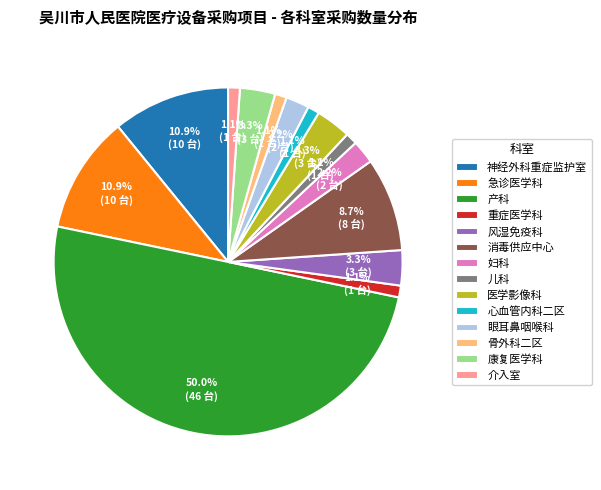

Is 康复医学科 the majority of the pie?

No